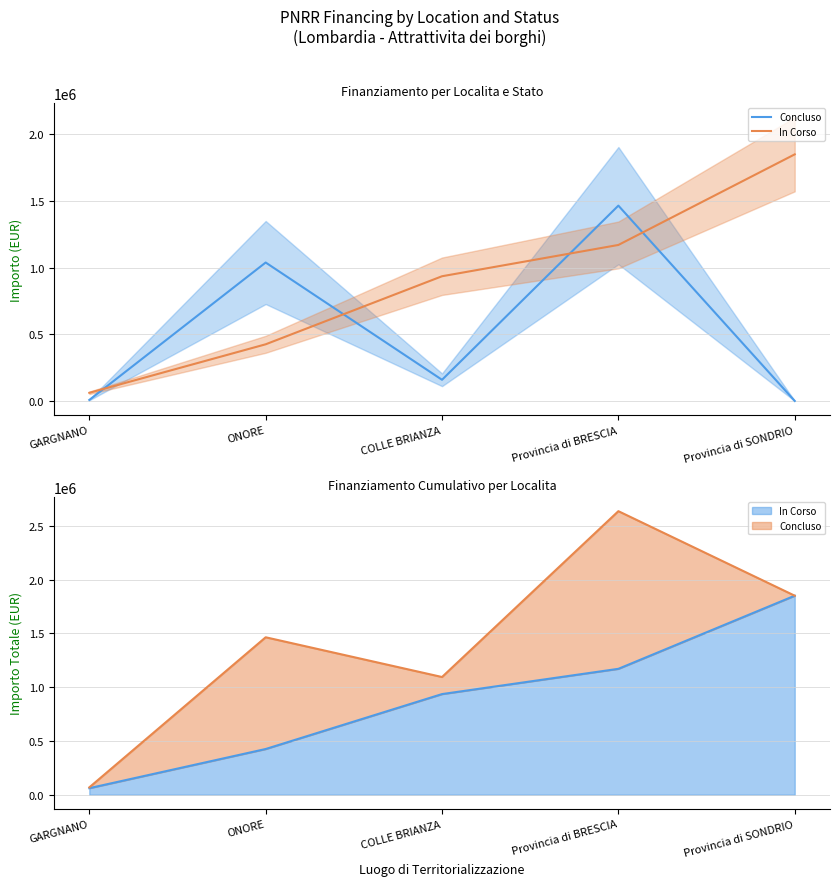

What is the value of the Concluso point at the 2nd from the left?

1038251.1